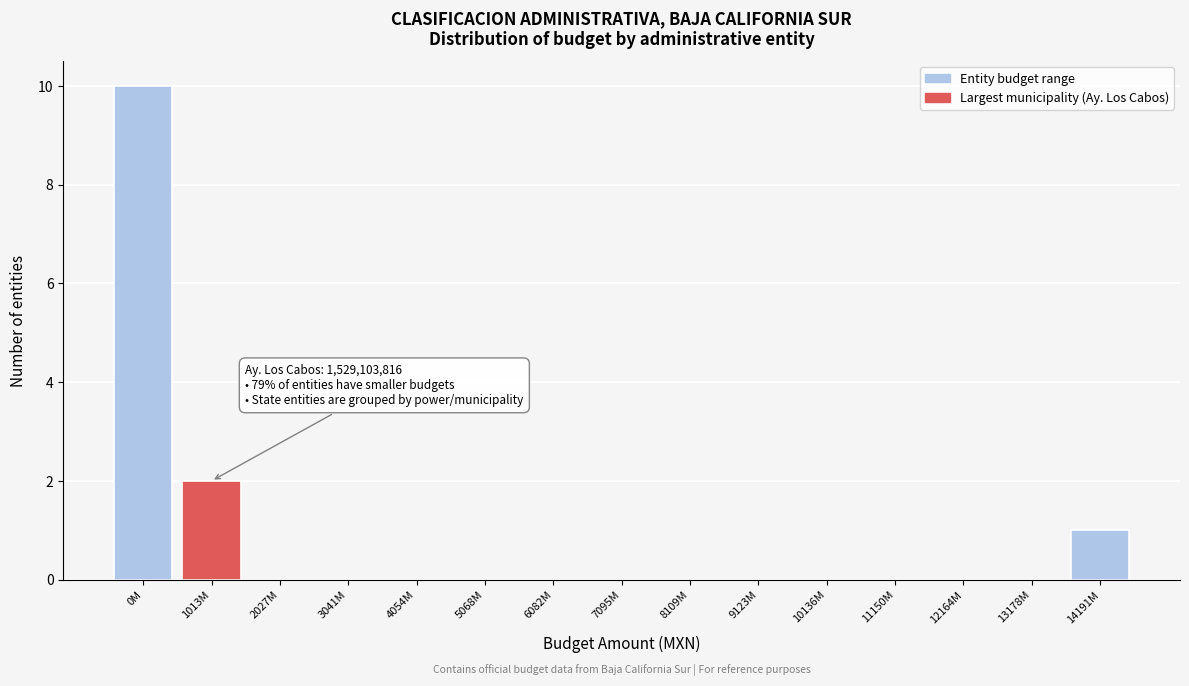

Reading left to right, transcribe all the data shown in this chart.

0M=10	1013M=2	2027M=0	3041M=0	4054M=0	5068M=0	6082M=0	7095M=0	8109M=0	9123M=0	10136M=0	11150M=0	12164M=0	13178M=0	14191M=1